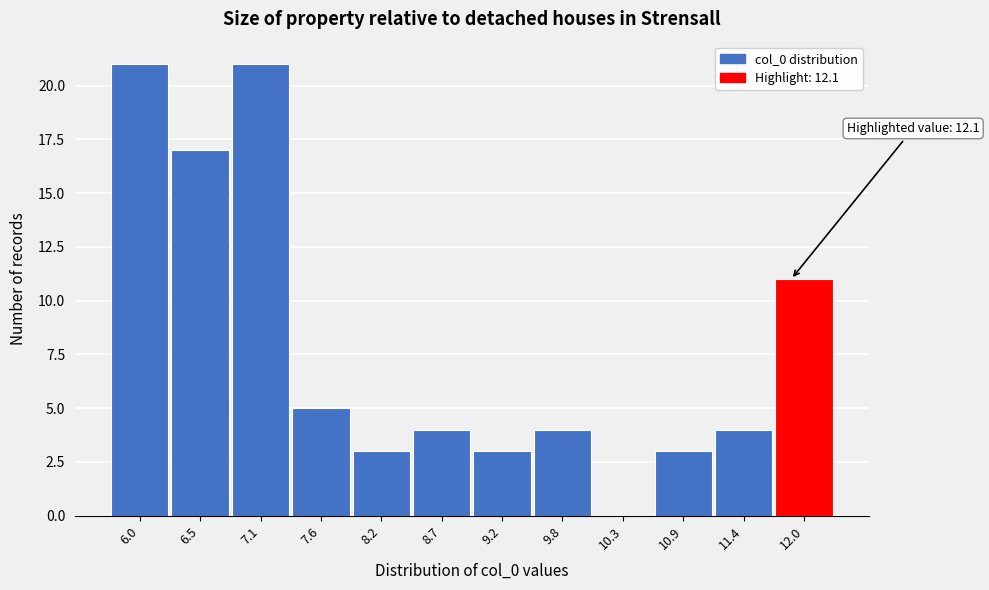

Reading left to right, list all the values displayed in this chart.

6.0=21	6.5=17	7.1=21	7.6=5	8.2=3	8.7=4	9.2=3	9.8=4	10.3=0	10.9=3	11.4=4	12.0=11